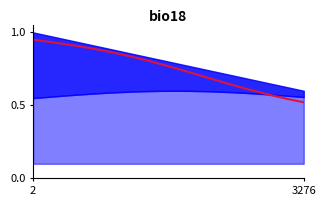

What is the smallest value displayed?

0.5